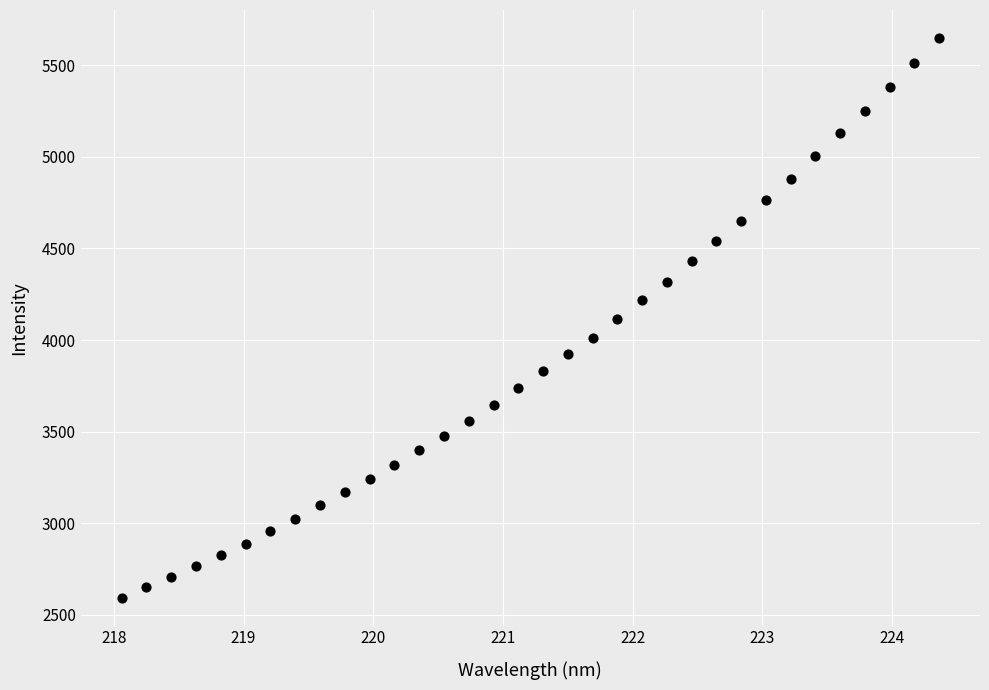

What is the range of X values (max minus min)?

6.3